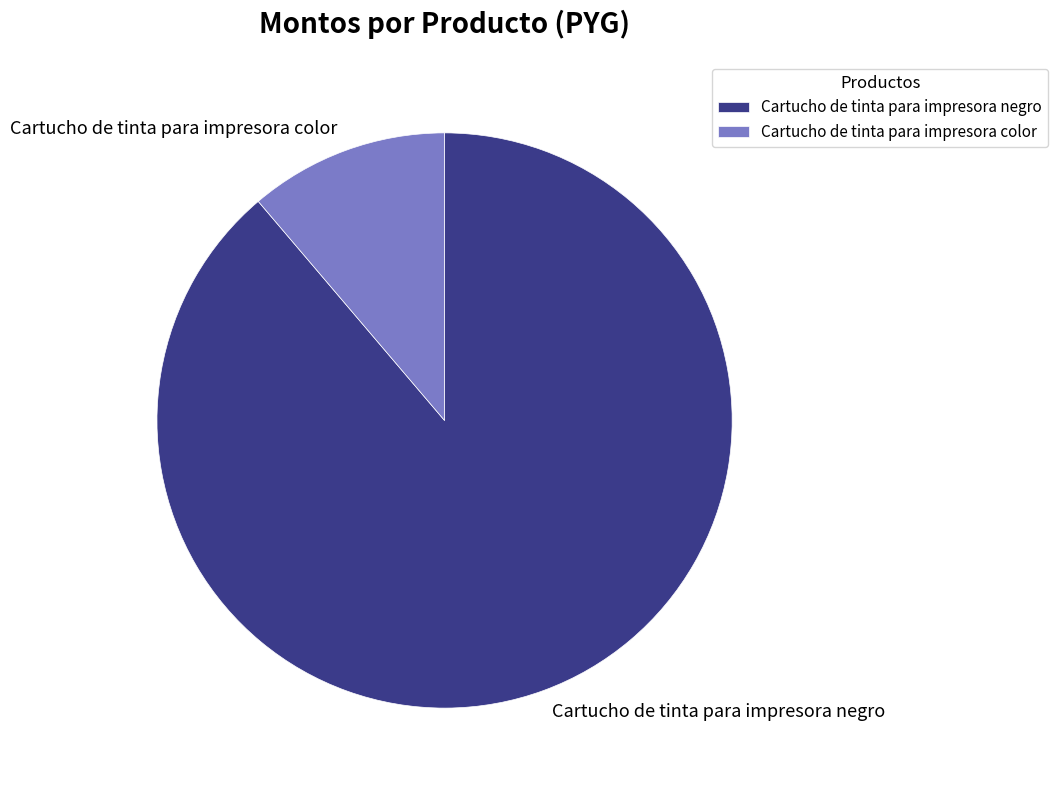

What is the majority slice?

Cartucho de tinta para impresora negro